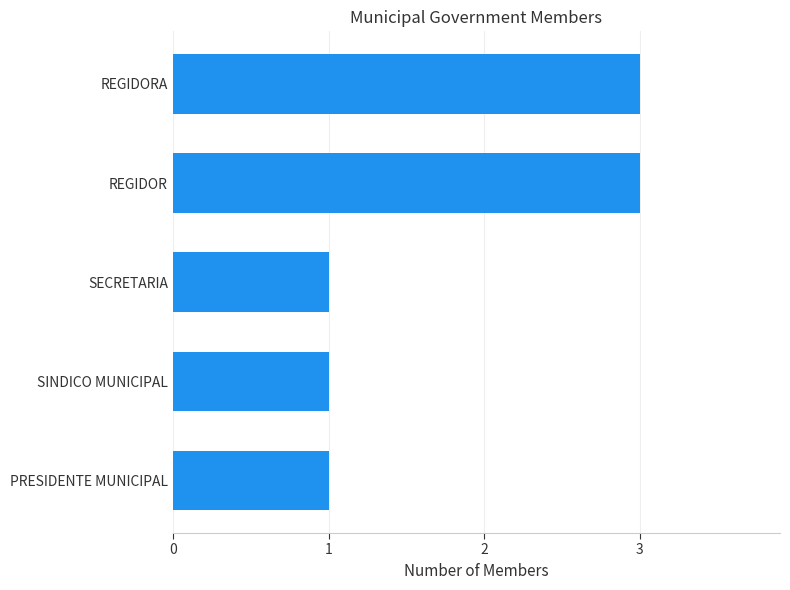

What is the minimum value shown in the chart?

1